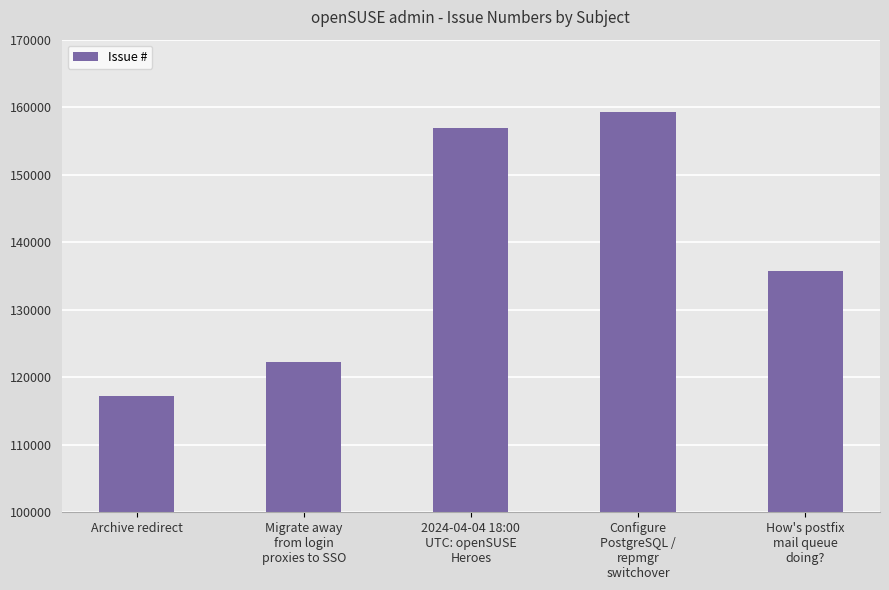

List the labels in order of value, largest first.

Configure
PostgreSQL /
repmgr
switchover, 2024-04-04 18:00
UTC: openSUSE
Heroes, How's postfix
mail queue
doing?, Migrate away
from login
proxies to SSO, Archive redirect